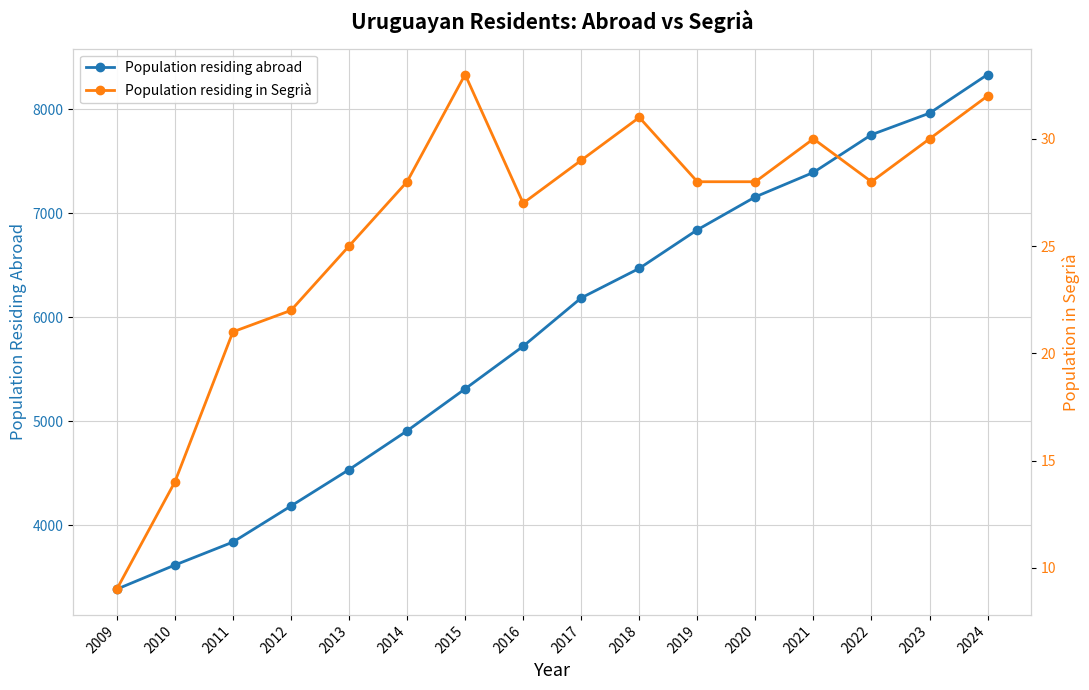

What is the value of the Population residing in Segrià point at the 2nd from the left?

30